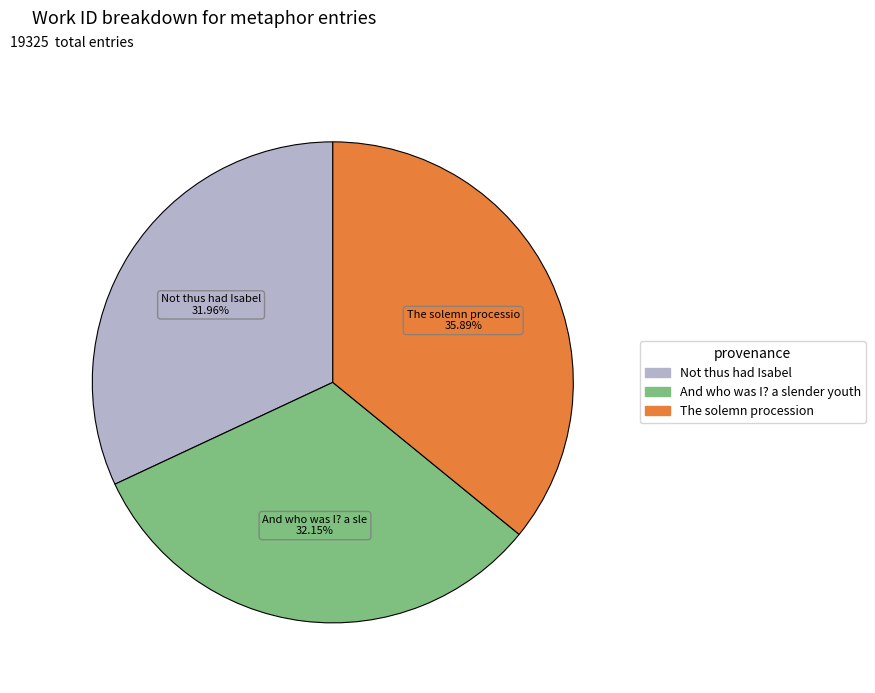

How many segments does this pie chart have?

3